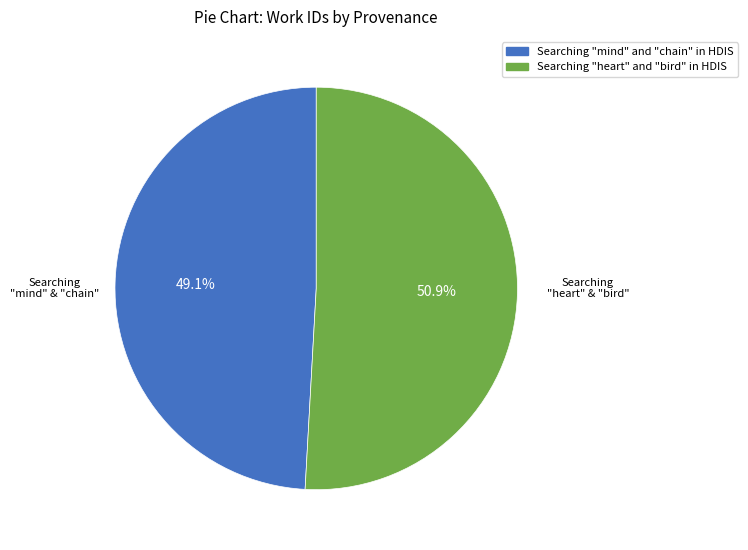

What is the majority slice?

Searching "heart" and "bird" in HDIS